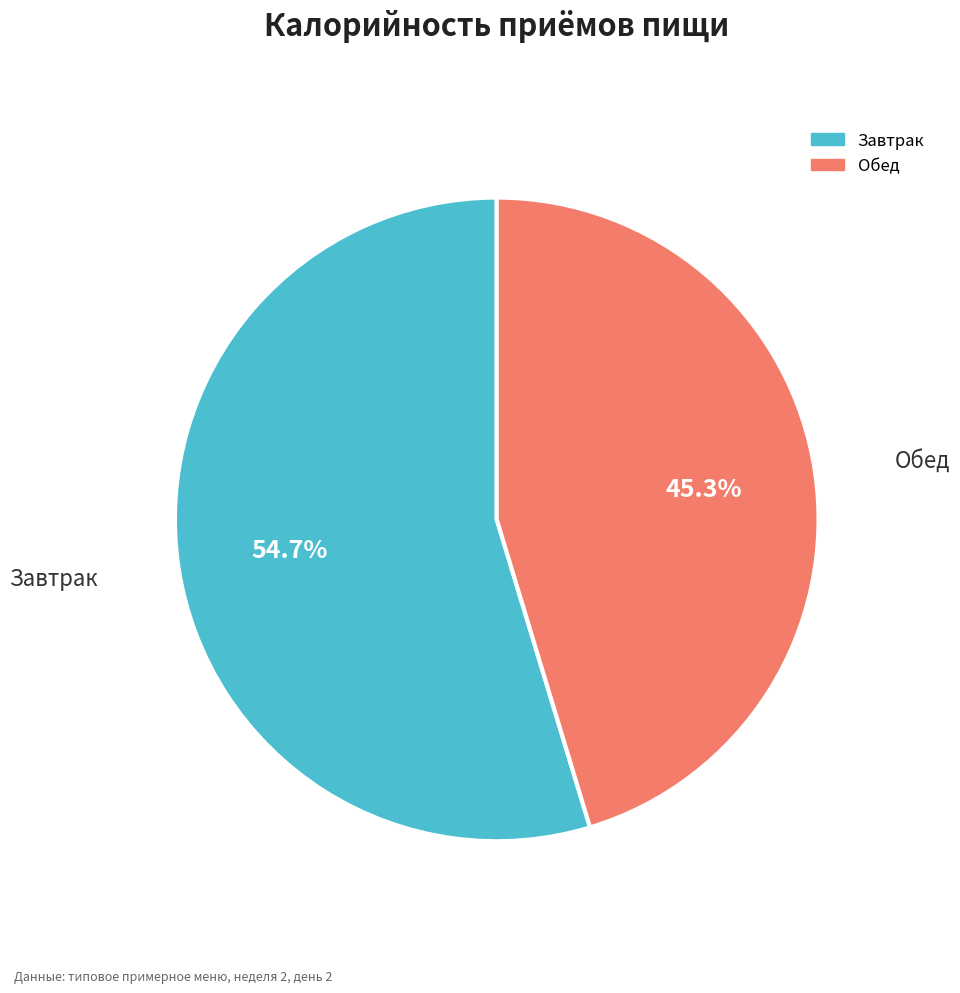

To the nearest percent, what is the combined percentage of Обед and Завтрак?

100%